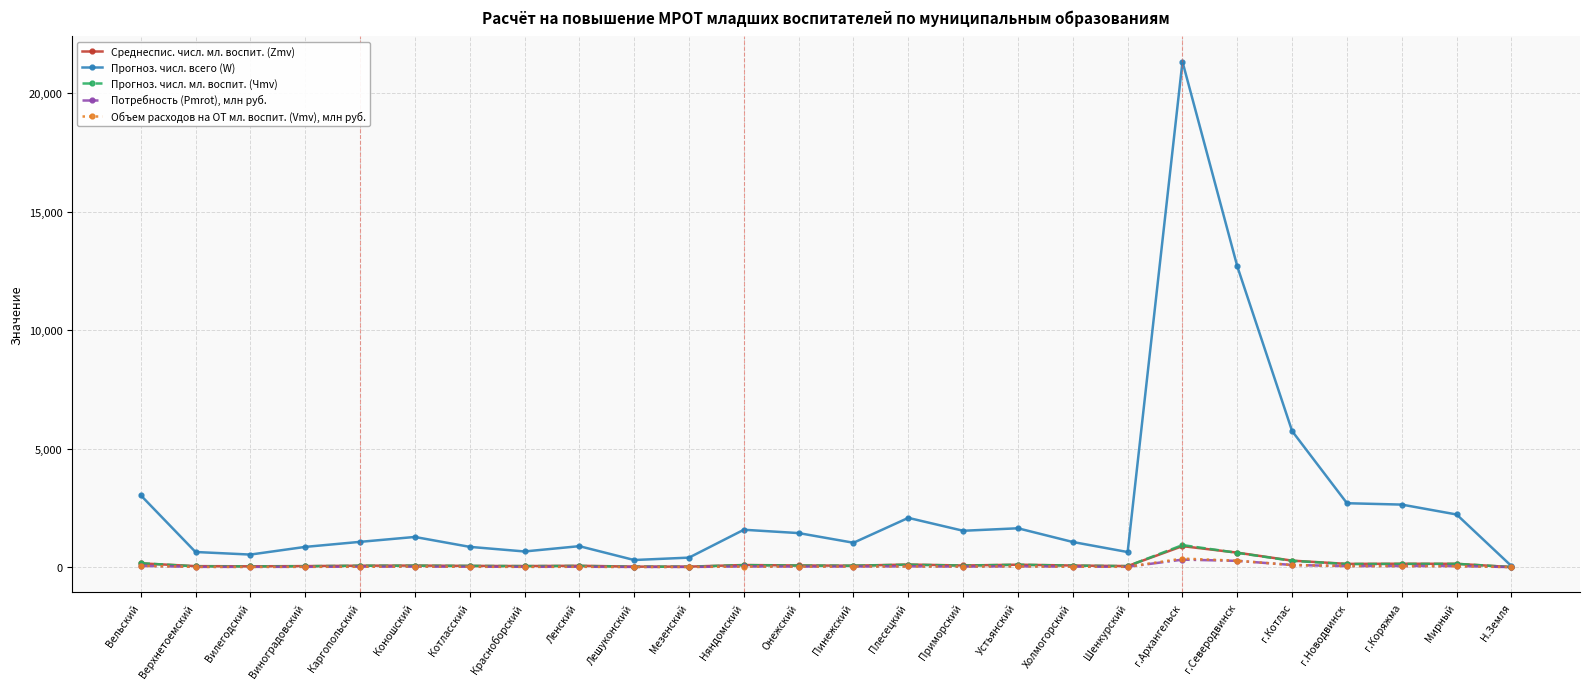

What is the difference between the maximum and minimum values in the Среднеспис. числ. мл. воспит. (Zmv) series?

884.4